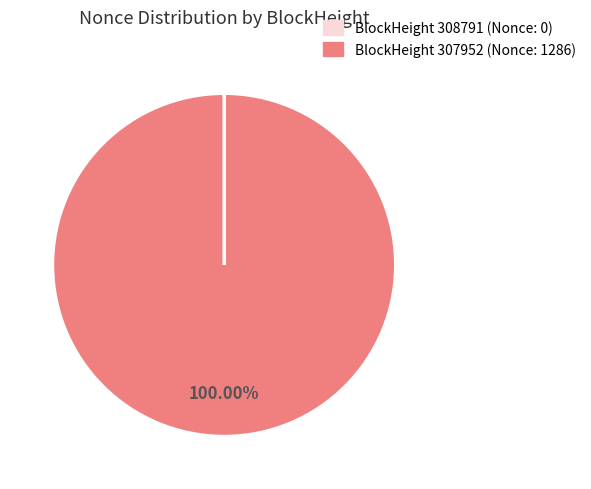

Is there any slice that represents more than half of the pie?

Yes